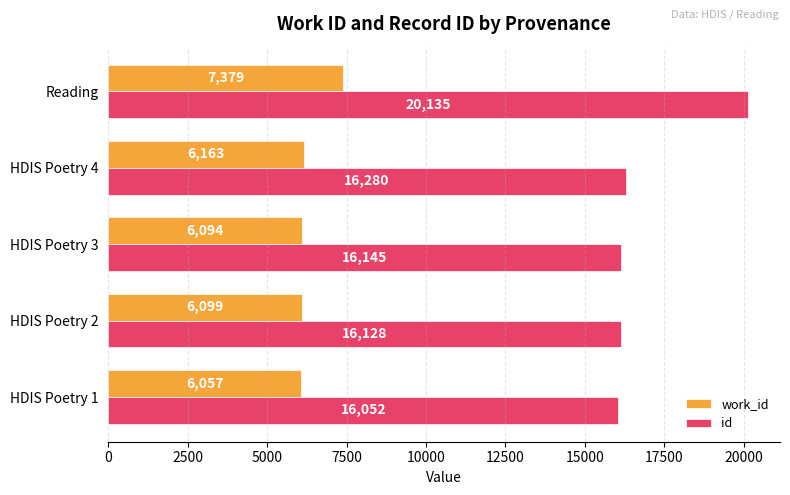

Which series has the largest total across all categories?

id